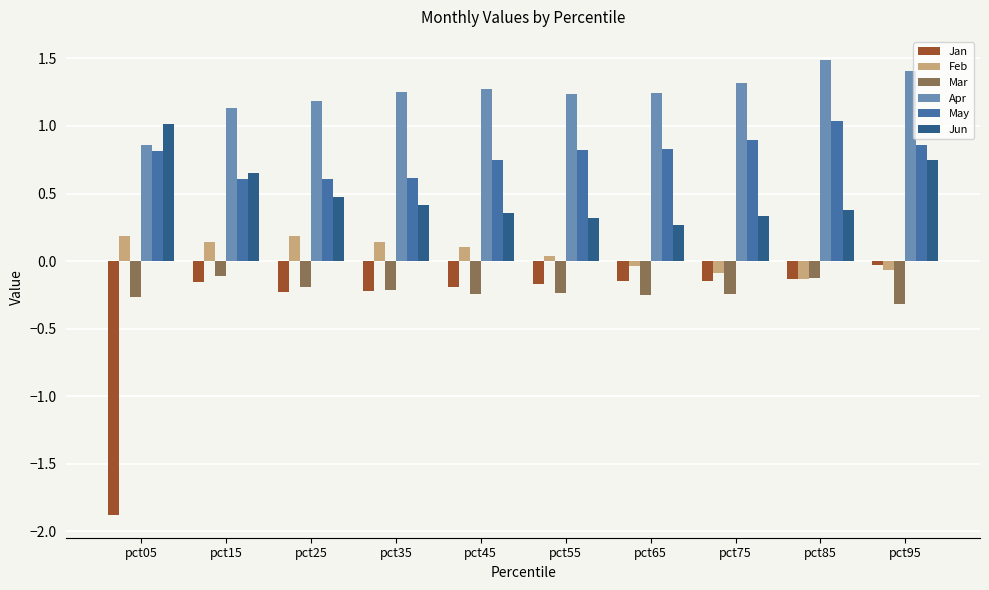

How many bars are there in each group?

6